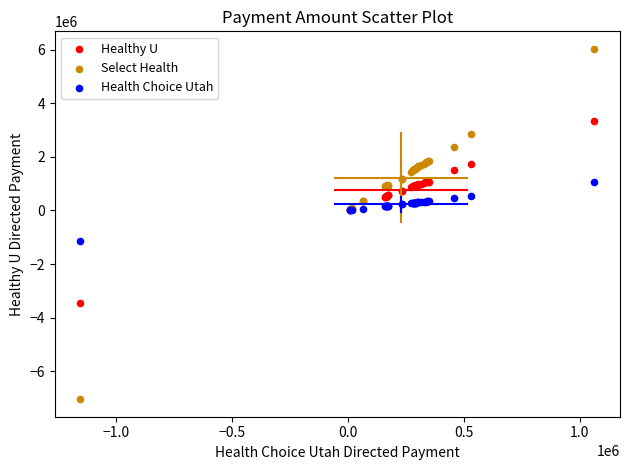

Which series reaches the maximum Y coordinate?

Select Health